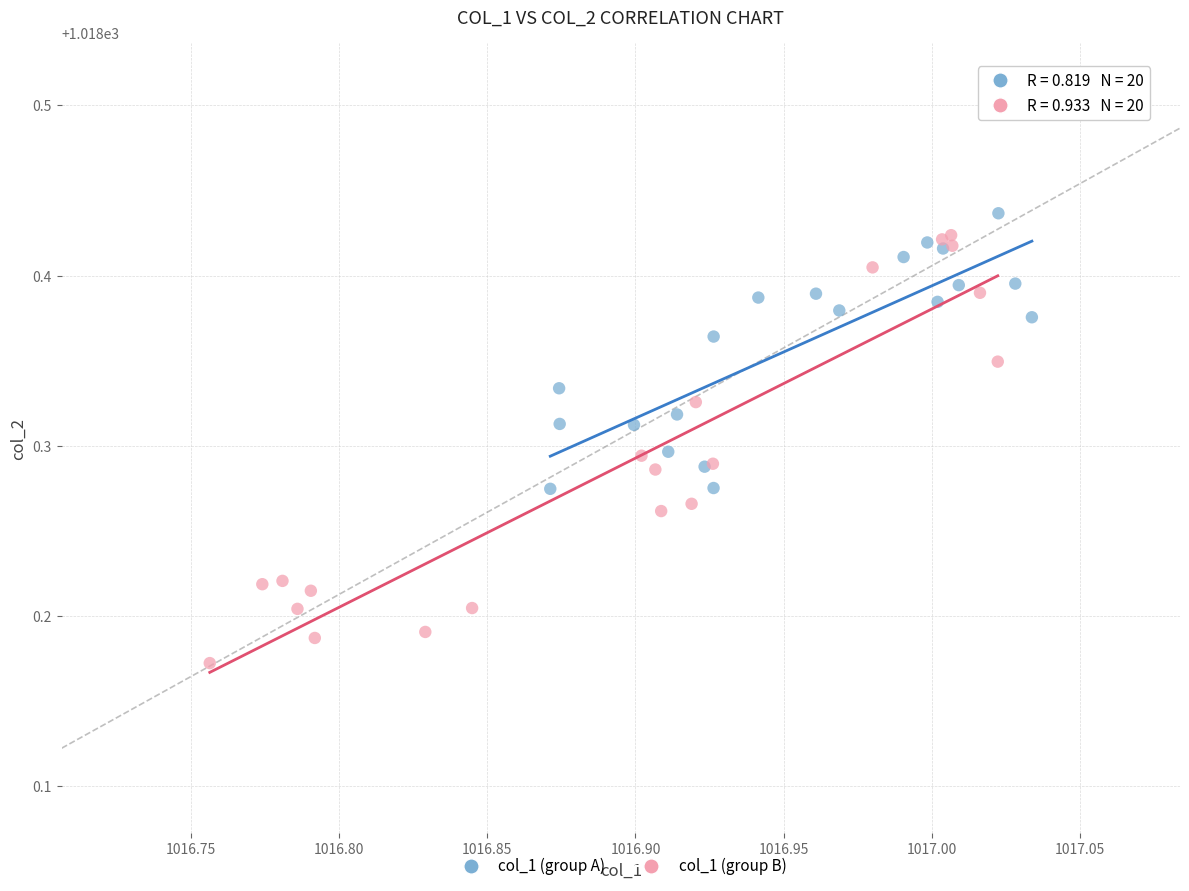

Which series has the widest spread of Y values?

col_1 (group B)